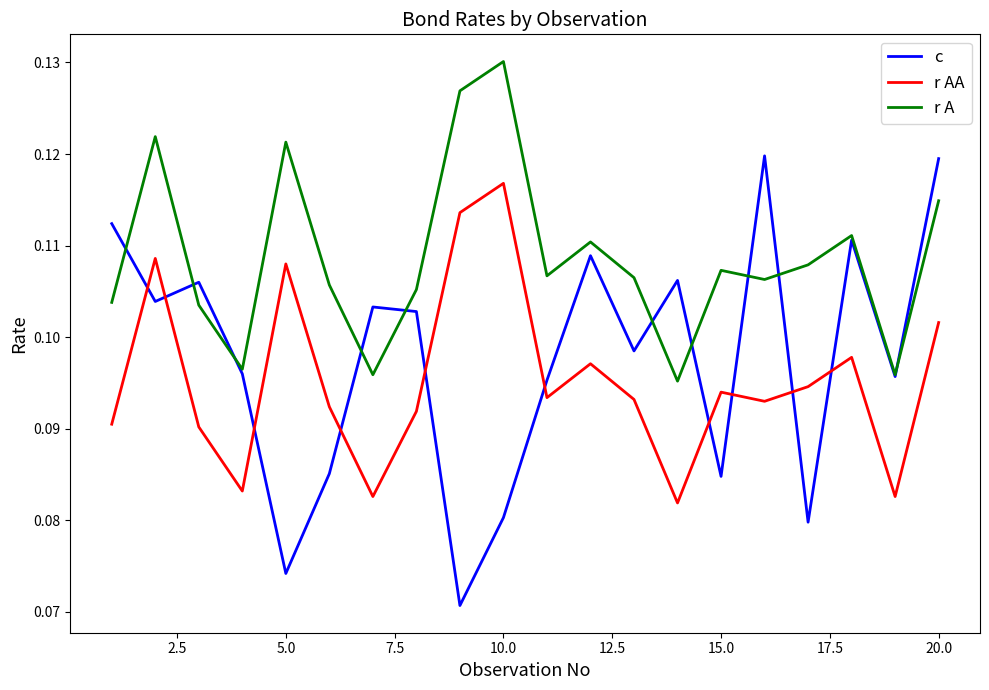

Which series has the largest total across all categories?

r A